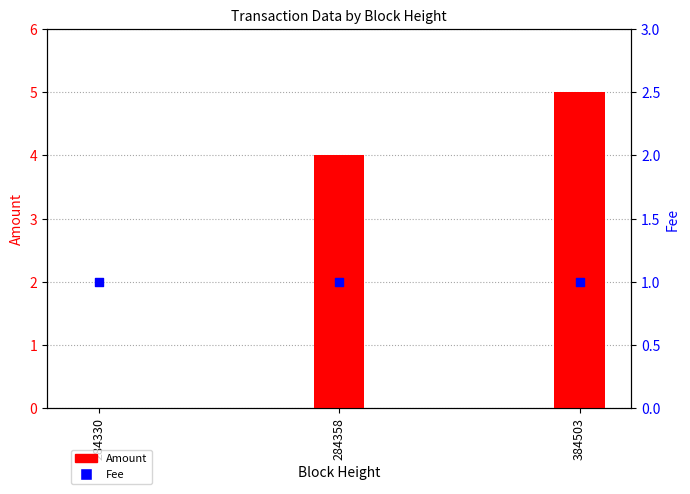

Which series contains the highest Y value?

Amount